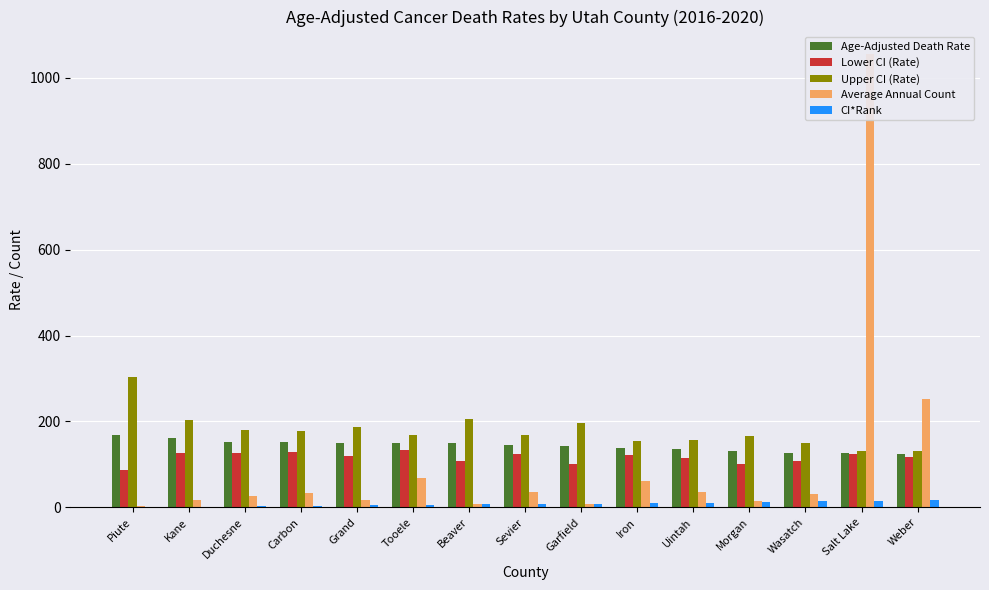

Where does the CI*Rank series first go above 8?

Garfield